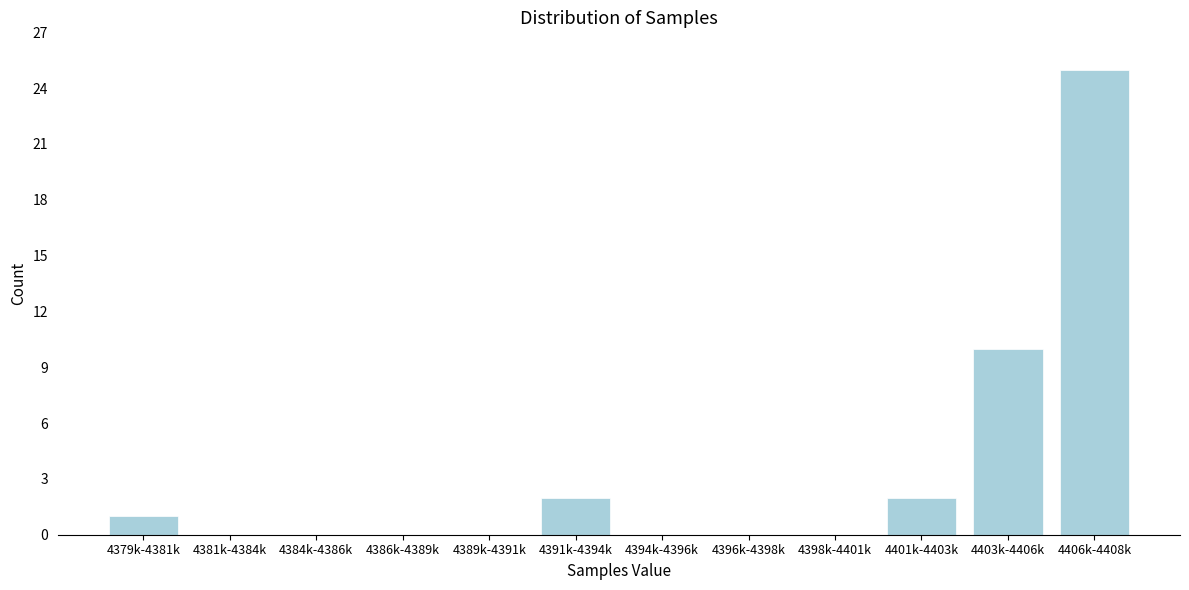

Reading left to right, what are all the values shown in this chart?

4379k-4381k=1	4381k-4384k=0	4384k-4386k=0	4386k-4389k=0	4389k-4391k=0	4391k-4394k=2	4394k-4396k=0	4396k-4398k=0	4398k-4401k=0	4401k-4403k=2	4403k-4406k=10	4406k-4408k=25